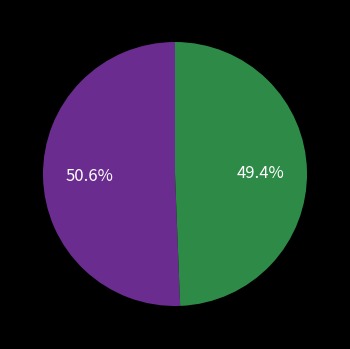

Is there any slice that represents more than half of the pie?

Yes